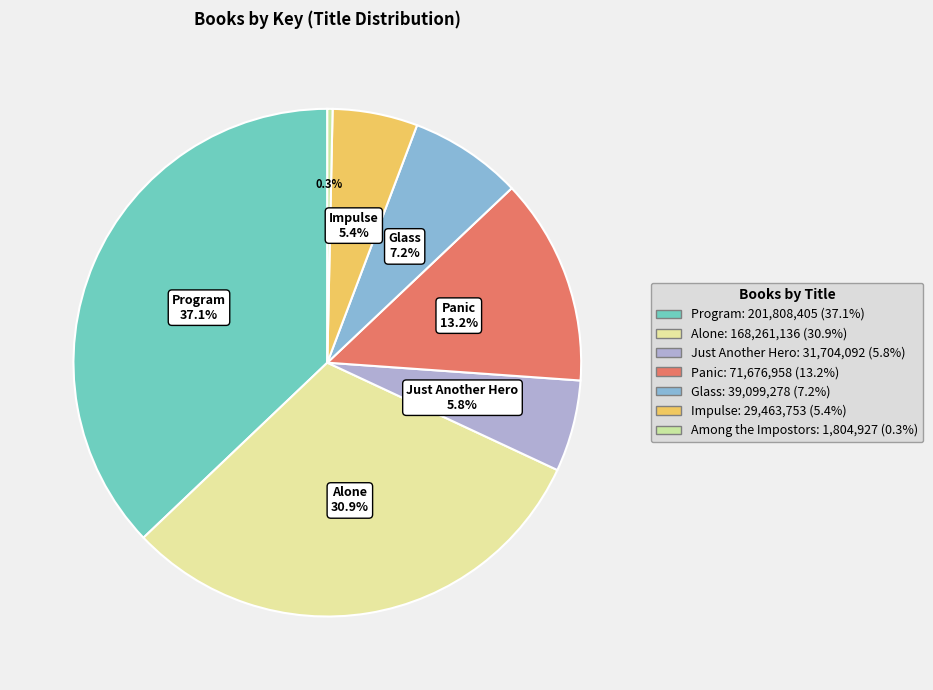

How many segments does this pie chart have?

7